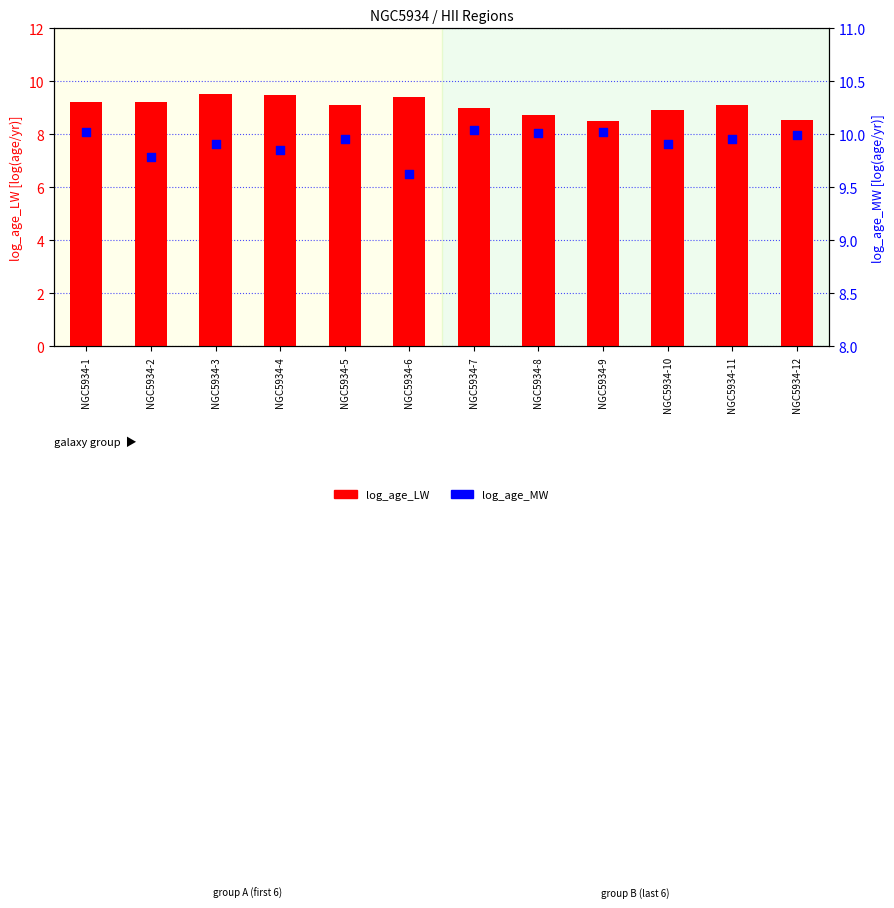

Which series has the widest spread of Y values?

log_age_LW